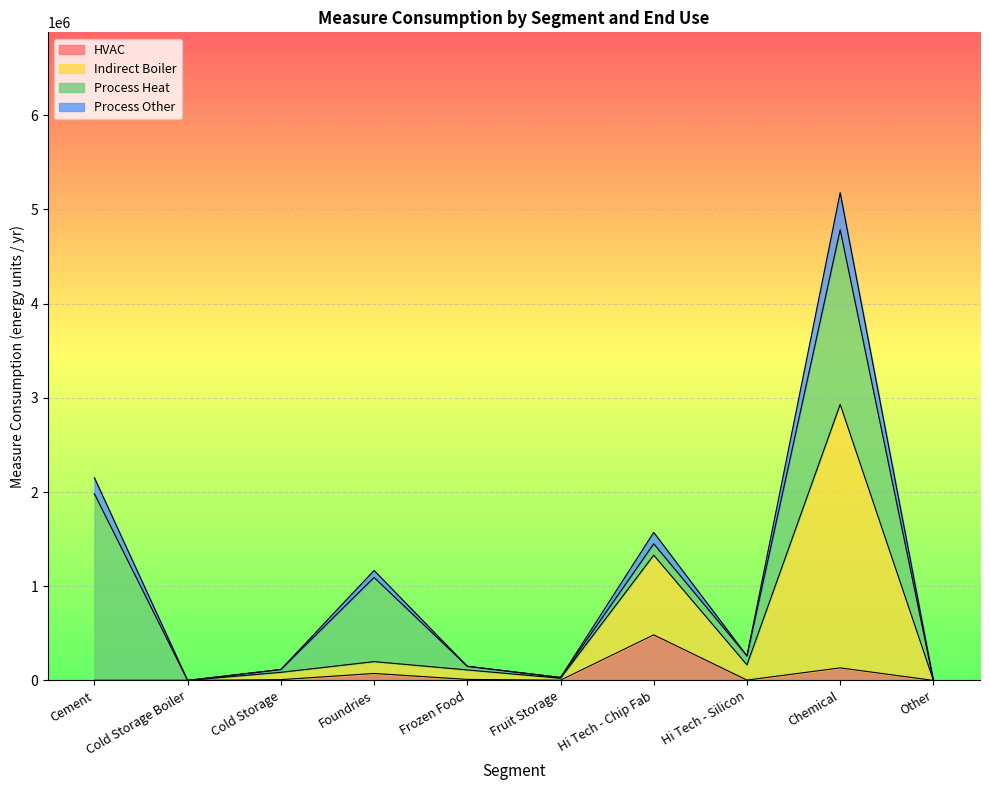

In Process Other, how many points are lower than both neighbors (excluding endpoints)?

3